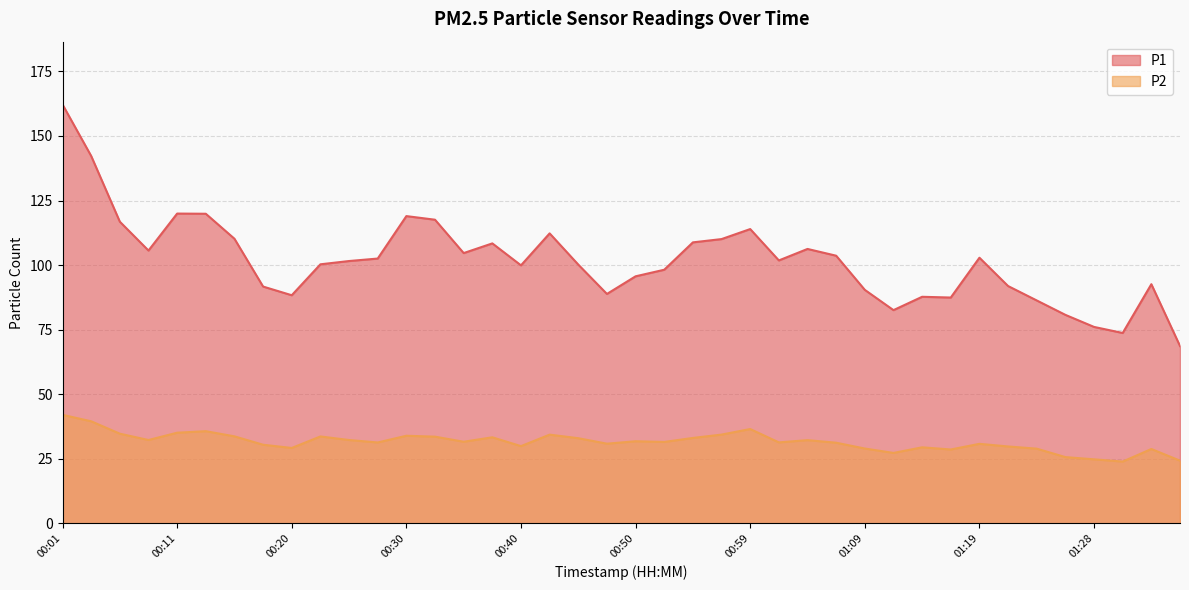

In P1, how many points are higher than both neighbors (excluding endpoints)?

9